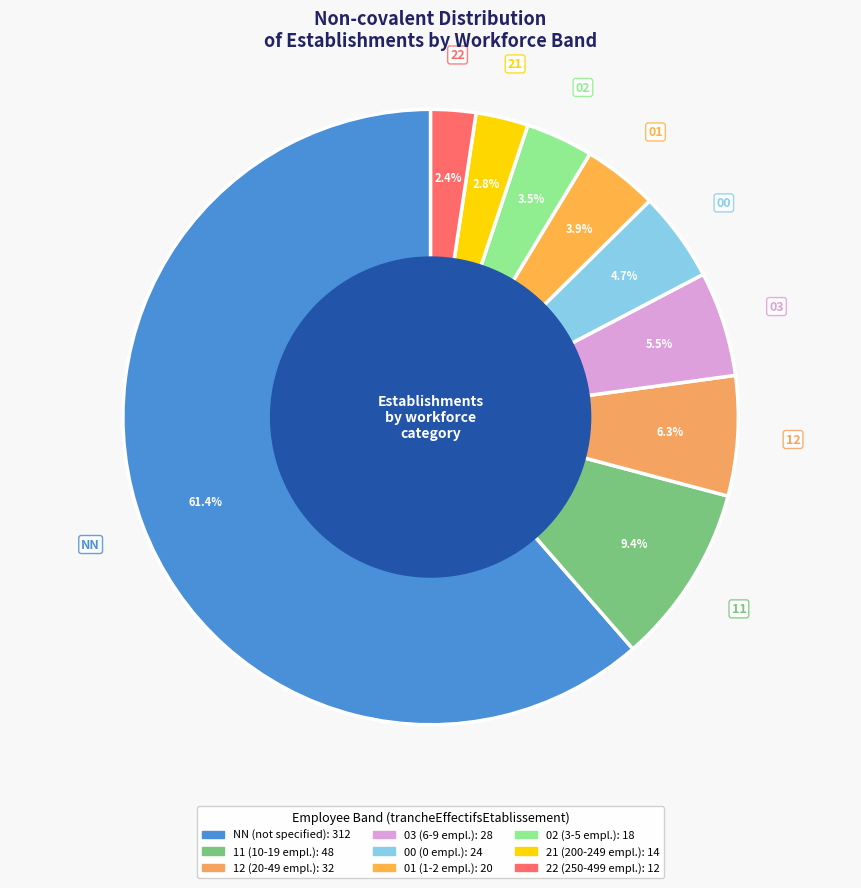

What is the ratio of the value at 12 to the value at 11?

0.7